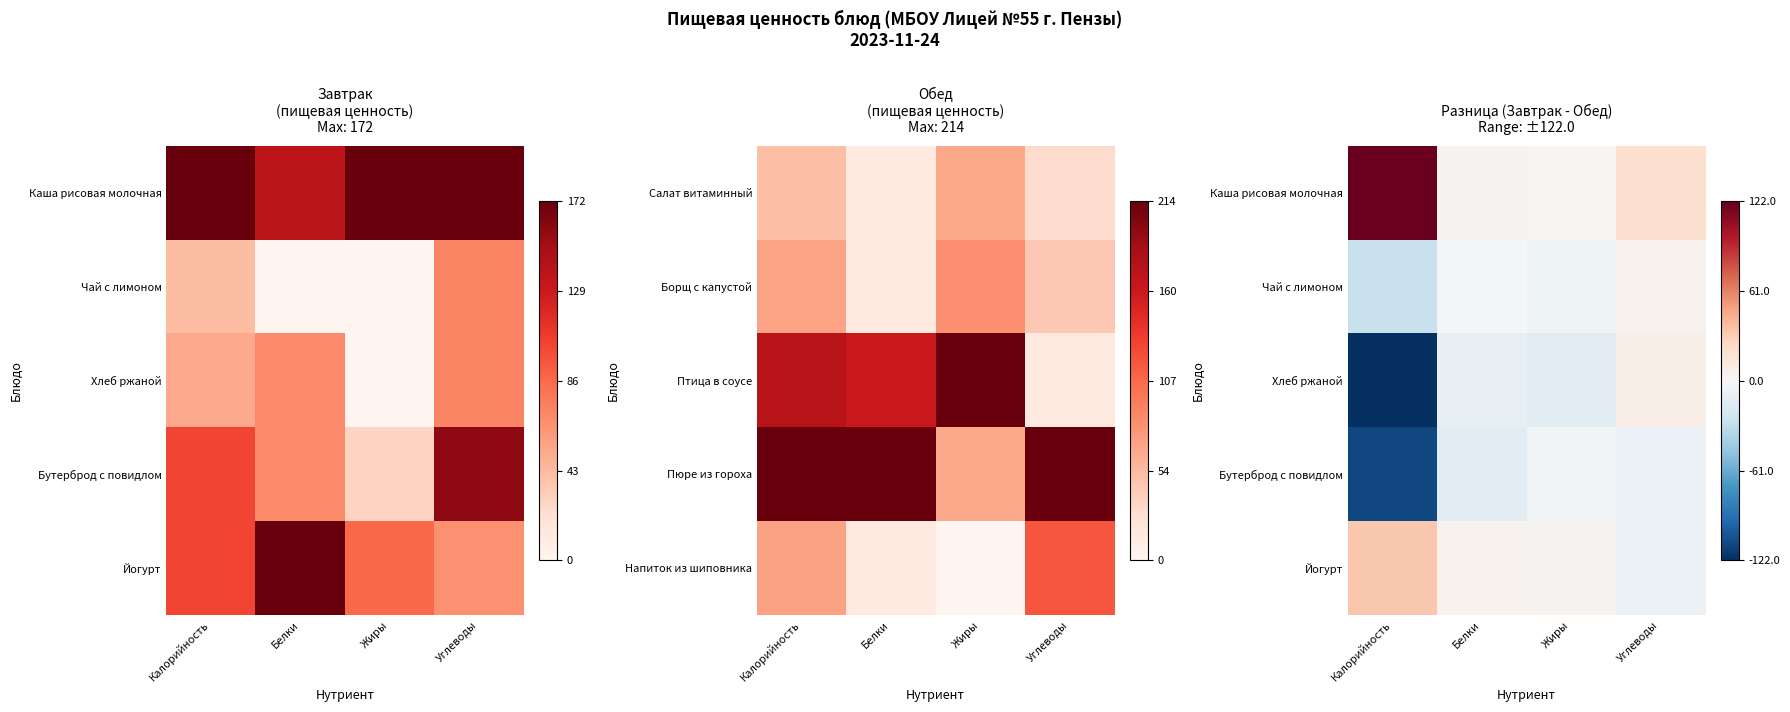

At which label is Бутерброд с повидлом closest to 0?

Жиры